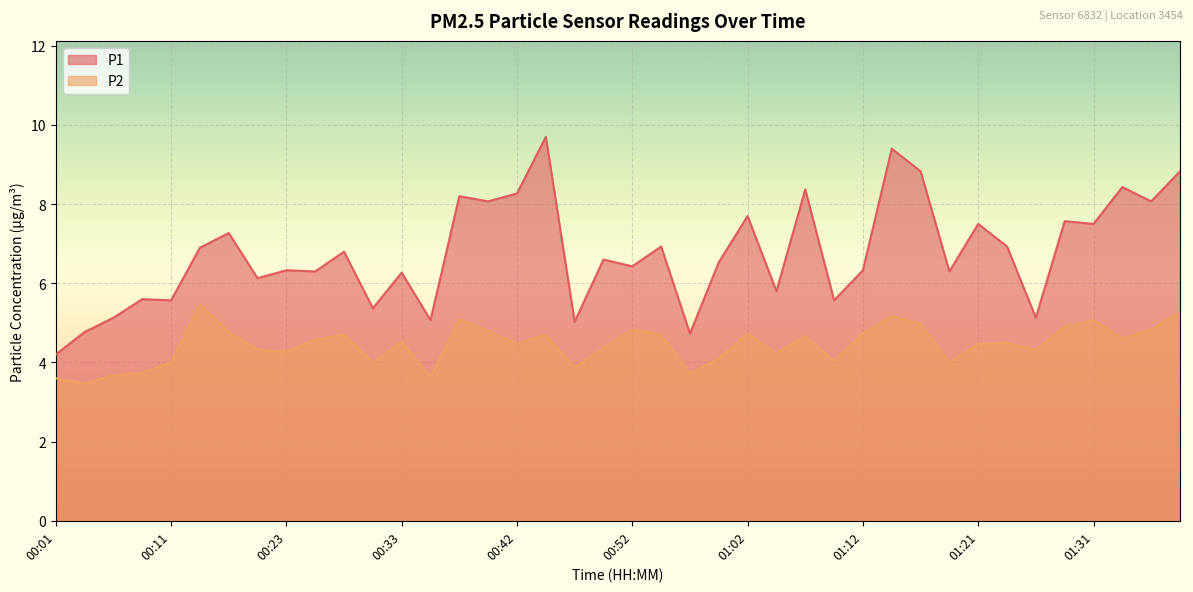

How many data points in P2 are above 4?

30